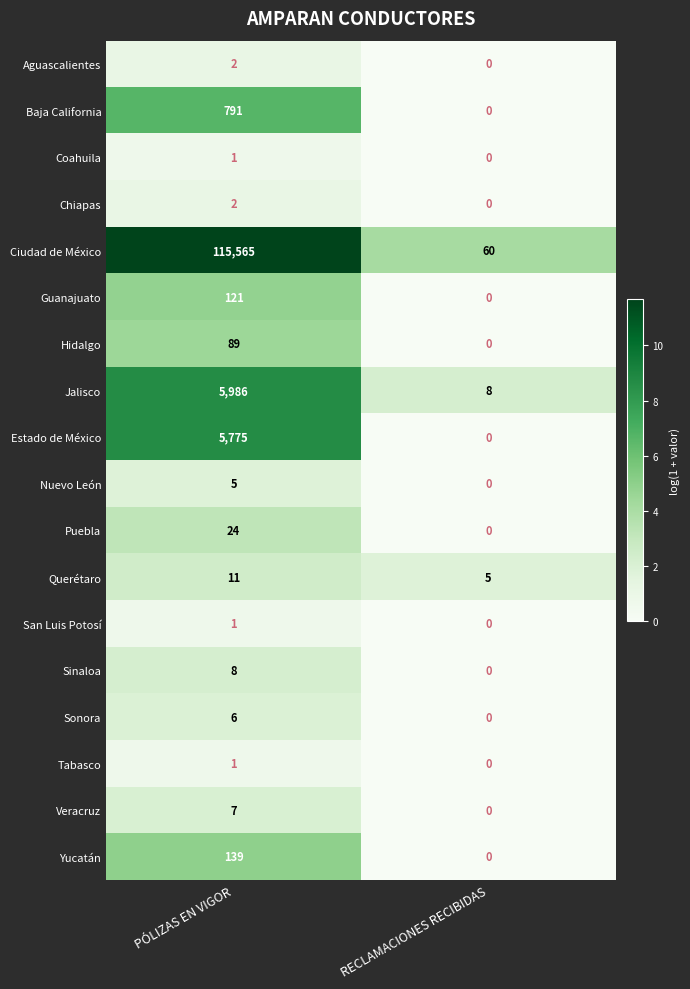

What is the average value of the Veracruz series?

4